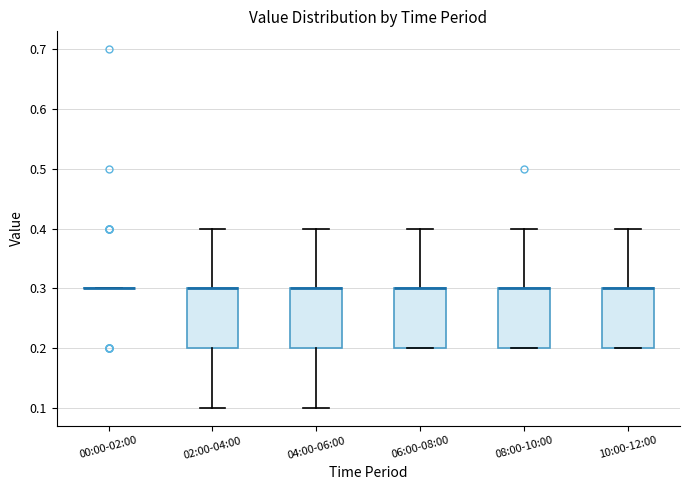

Reading left to right, read every box against the y-axis: the position of its median line, the range the box covers, and the ends of its whiskers. The values are not printed on the chart, so give them approximately, as read against the axis.

00:00-02:00: box collapsed to a line at 0.3, whiskers 0.3 to 0.3
02:00-04:00: median 0.3 (drawn on the box's upper edge), box 0.2 to 0.3, whiskers 0.1 to 0.4
04:00-06:00: median 0.3 (drawn on the box's upper edge), box 0.2 to 0.3, whiskers 0.1 to 0.4
06:00-08:00: median 0.3 (drawn on the box's upper edge), box 0.2 to 0.3, whiskers 0.2 to 0.4
08:00-10:00: median 0.3 (drawn on the box's upper edge), box 0.2 to 0.3, whiskers 0.2 to 0.4
10:00-12:00: median 0.3 (drawn on the box's upper edge), box 0.2 to 0.3, whiskers 0.2 to 0.4